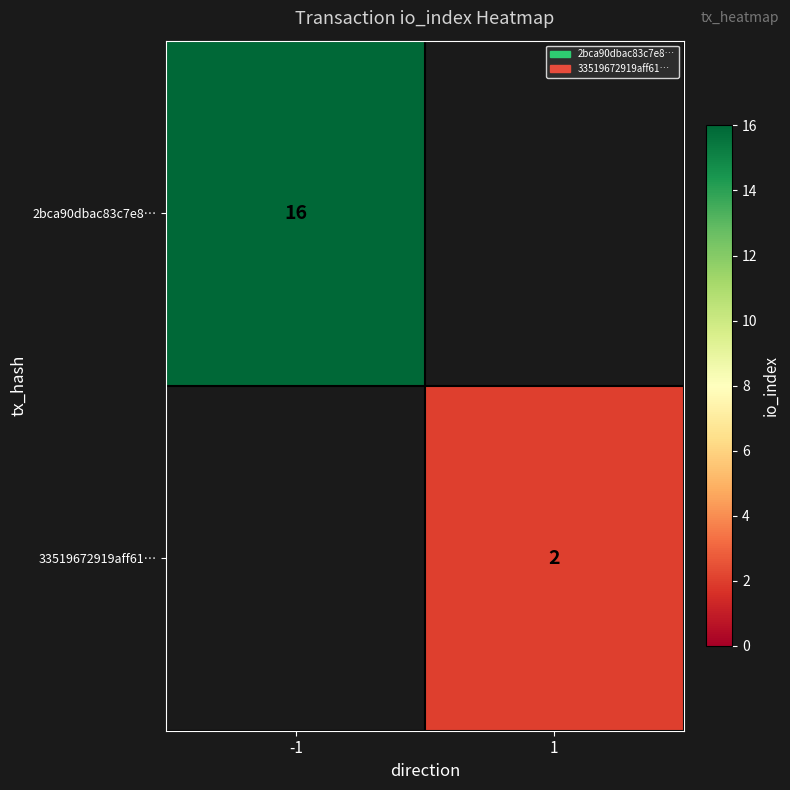

True or false: 33519672919aff61… has a value of 2 at 1.

True